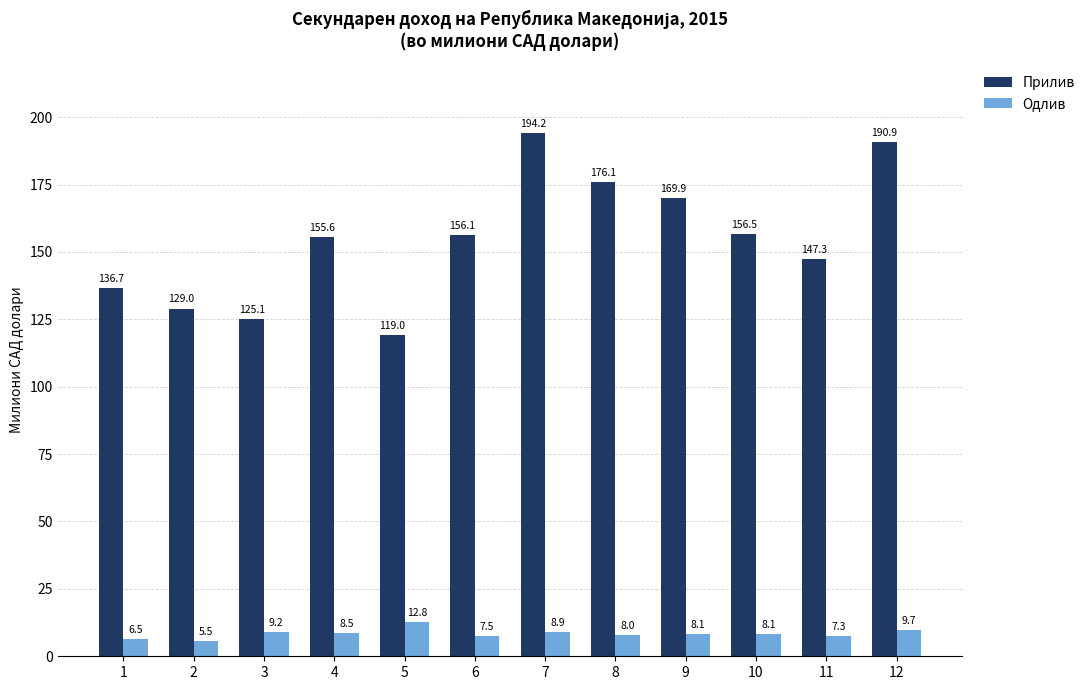

Is it true that Одлив equals 9.7 at 12?

True